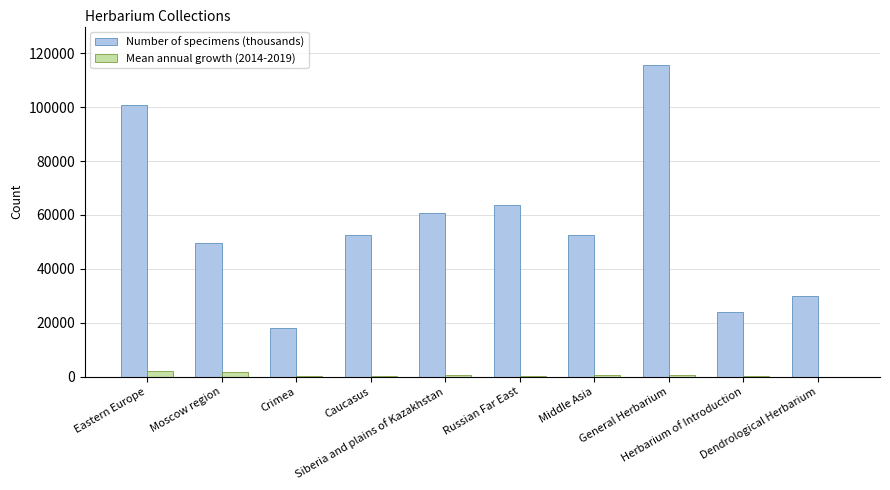

What is the maximum value shown in the chart?

115893